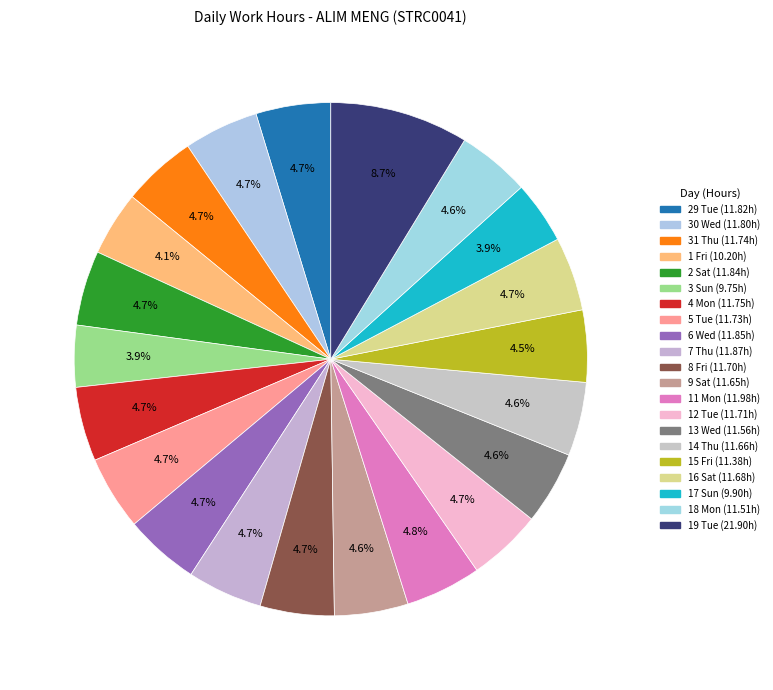

How many segments does this pie chart have?

21